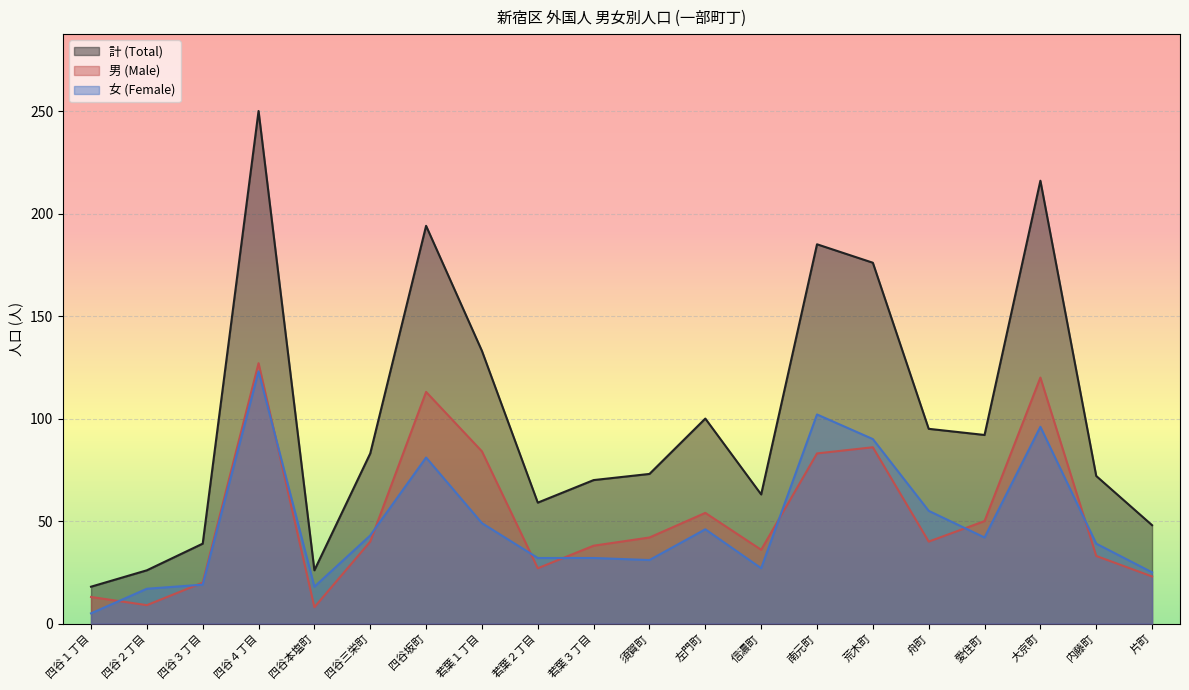

True or false: 男 (Male) and 計 (Total) intersect in this chart.

False